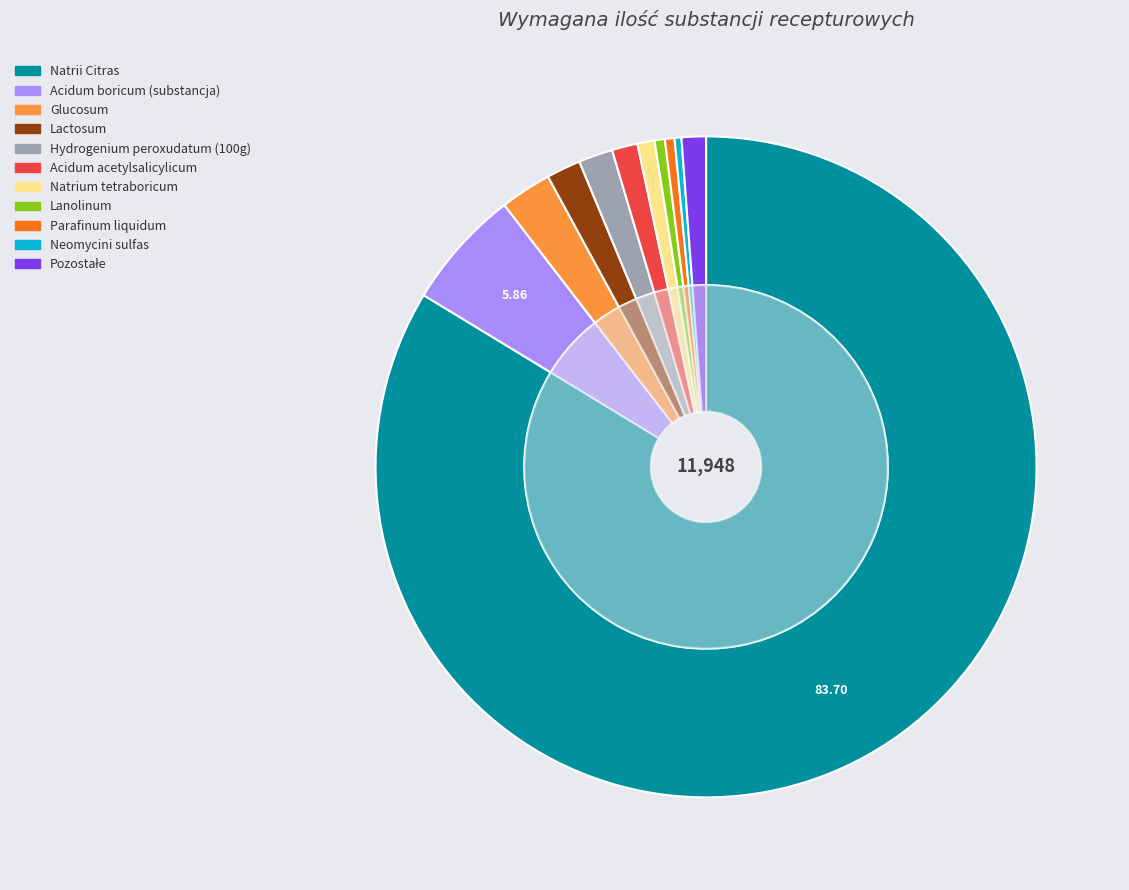

What is the largest slice in the pie chart?

Natrii Citras